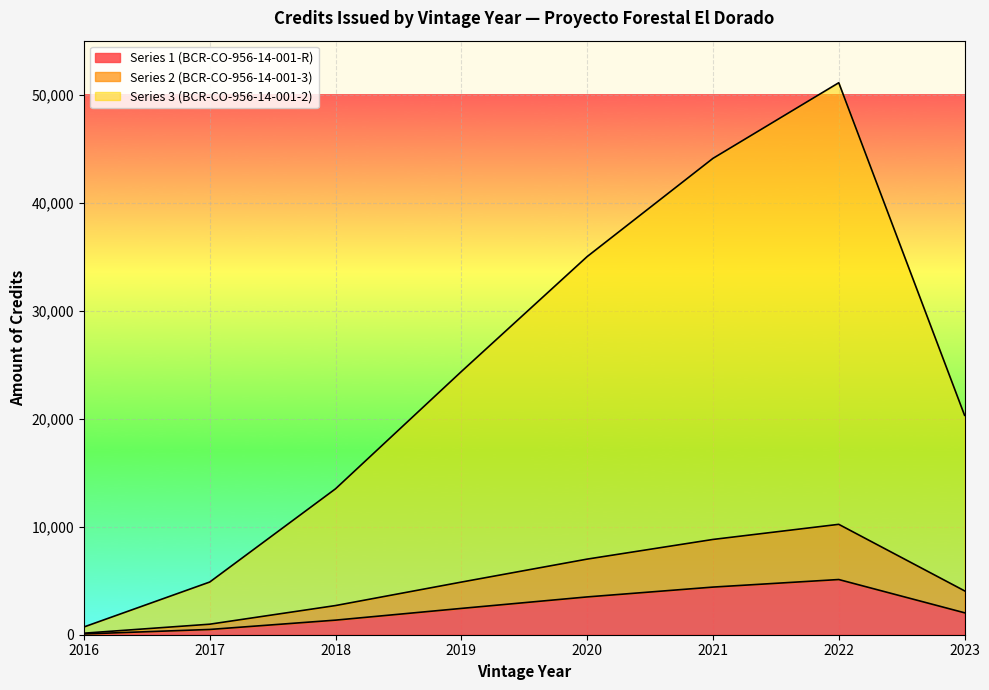

How many Series 1 (BCR-CO-956-14-001-R) values are between 1350 and 4410?

5